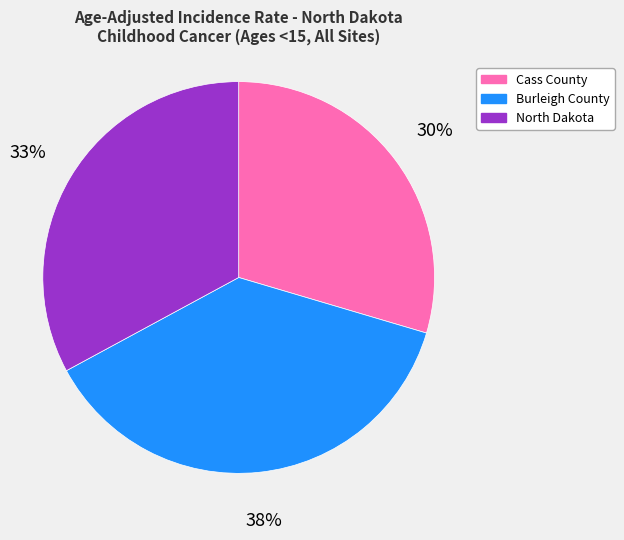

To the nearest percent, what is the combined percentage of North Dakota and Cass County?

62%